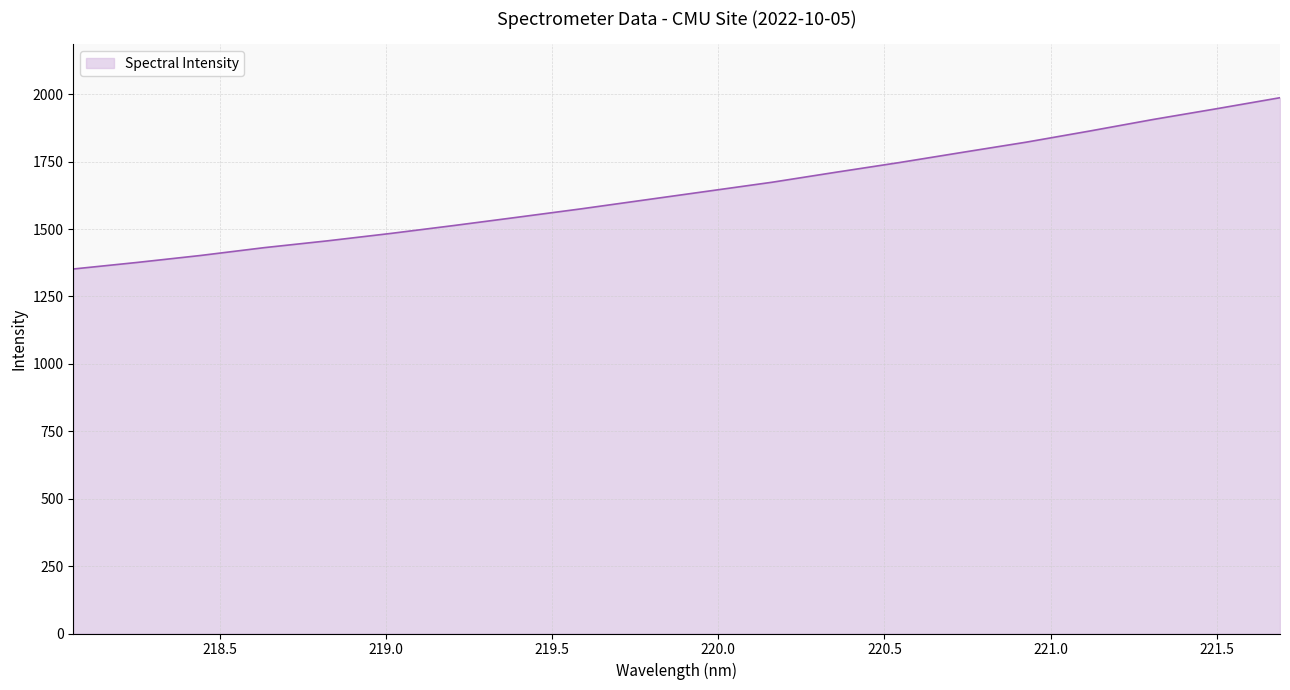

Does the chart have visible grid lines?

Yes